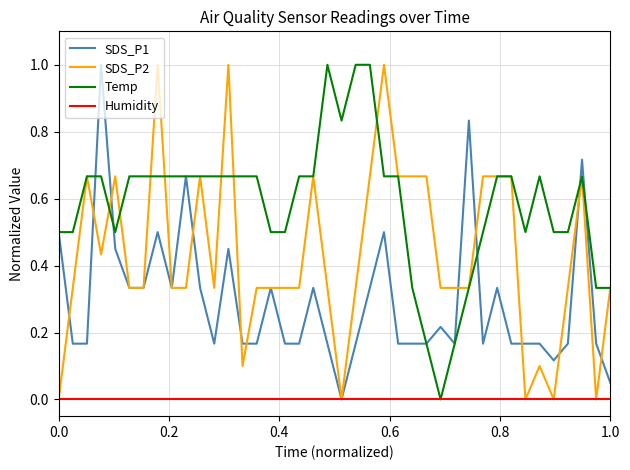

Rank the series by their average value, from highest to lowest.

Temp, SDS_P2, SDS_P1, Humidity